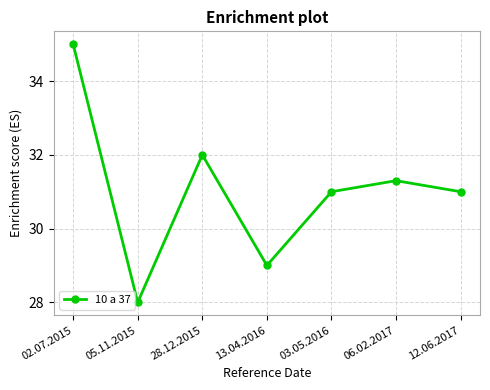

Reading right to left, what are all the values shown in this chart?

31.0	31.3	31.0	29.0	32.0	28.0	35.0